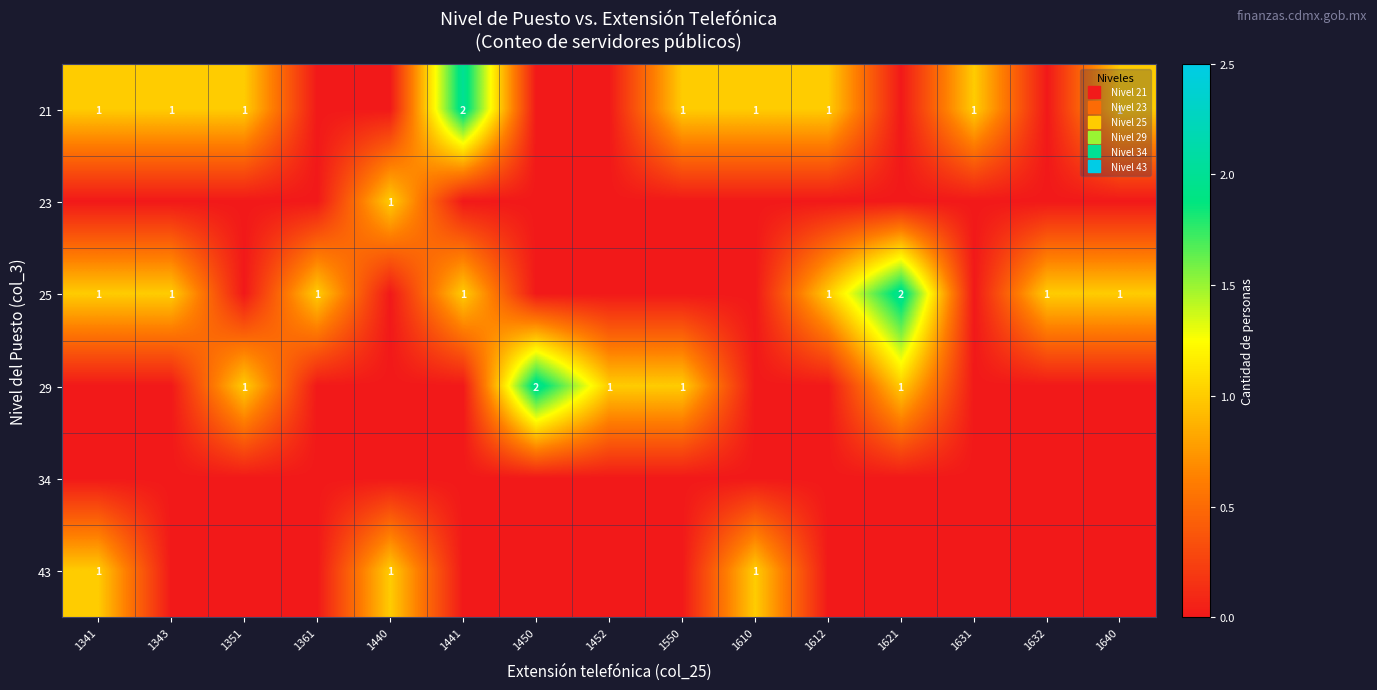

The value of row_2 at 1631 is 0. True or false?

True